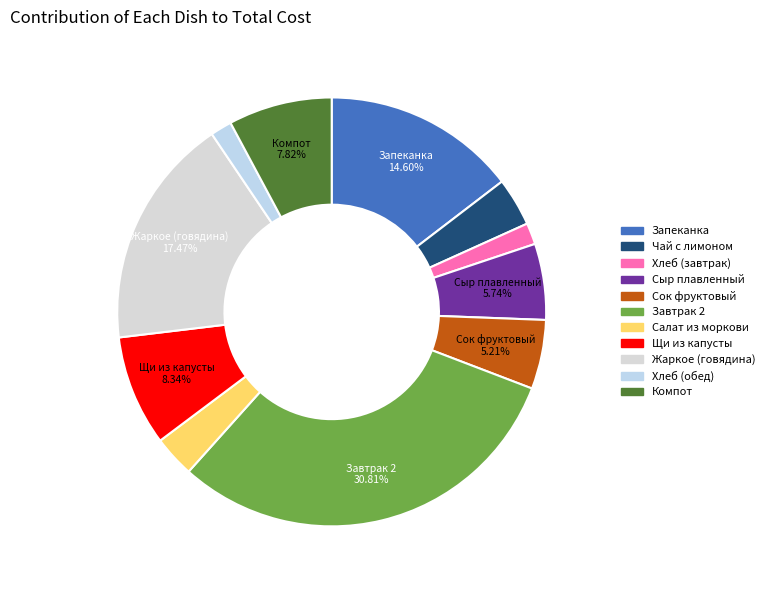

What percentage is the Хлеб (обед) slice, to the nearest percent?

2%